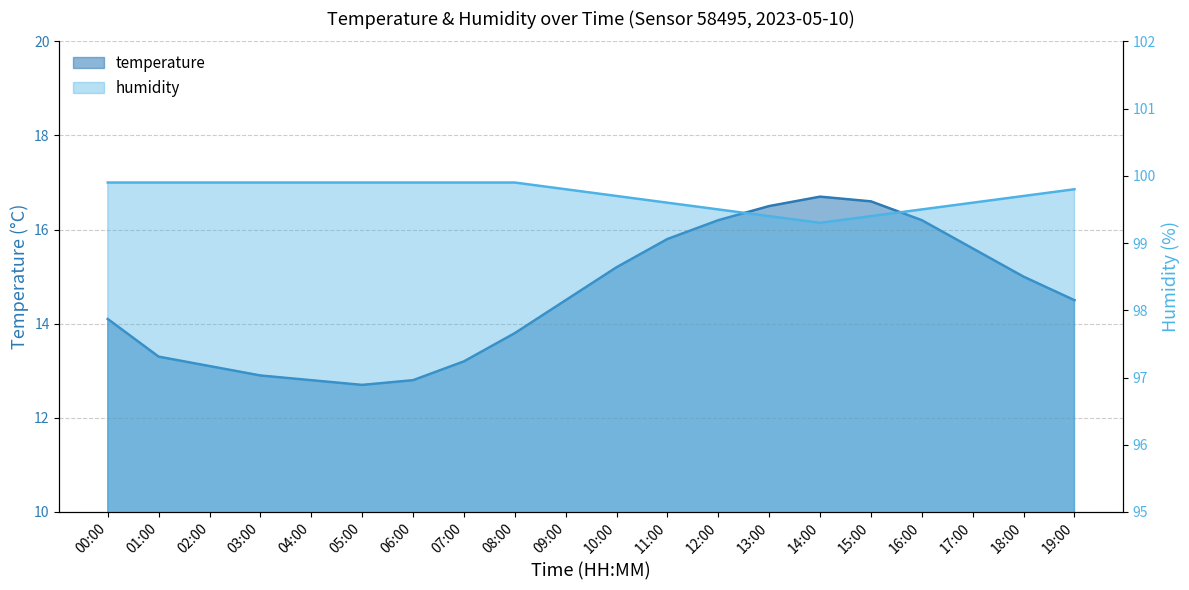

At which category is the sum across all series the highest?

14:00